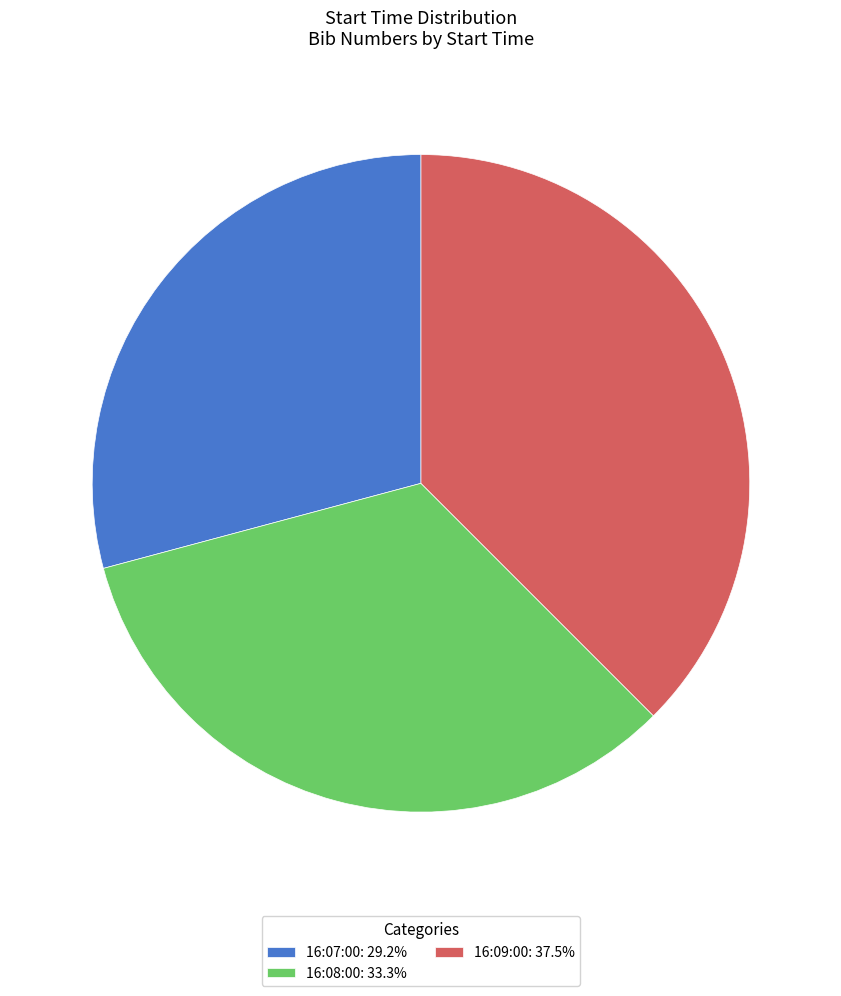

Count the number of slices in the pie.

3